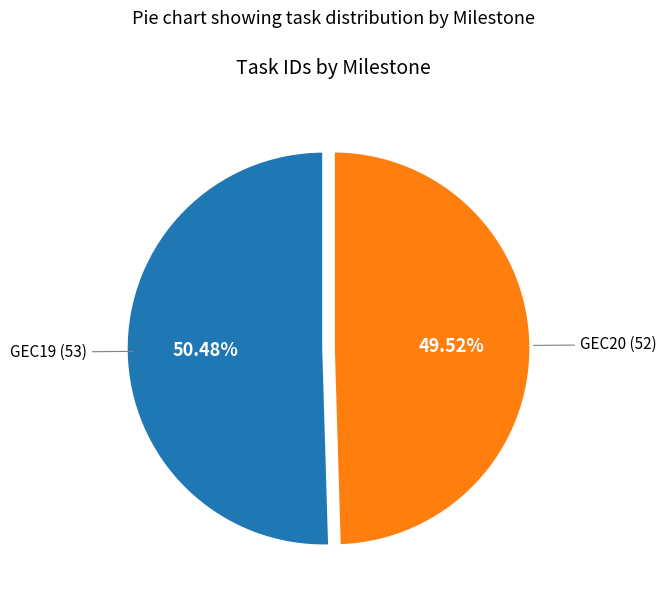

Is there a majority slice in this chart?

Yes